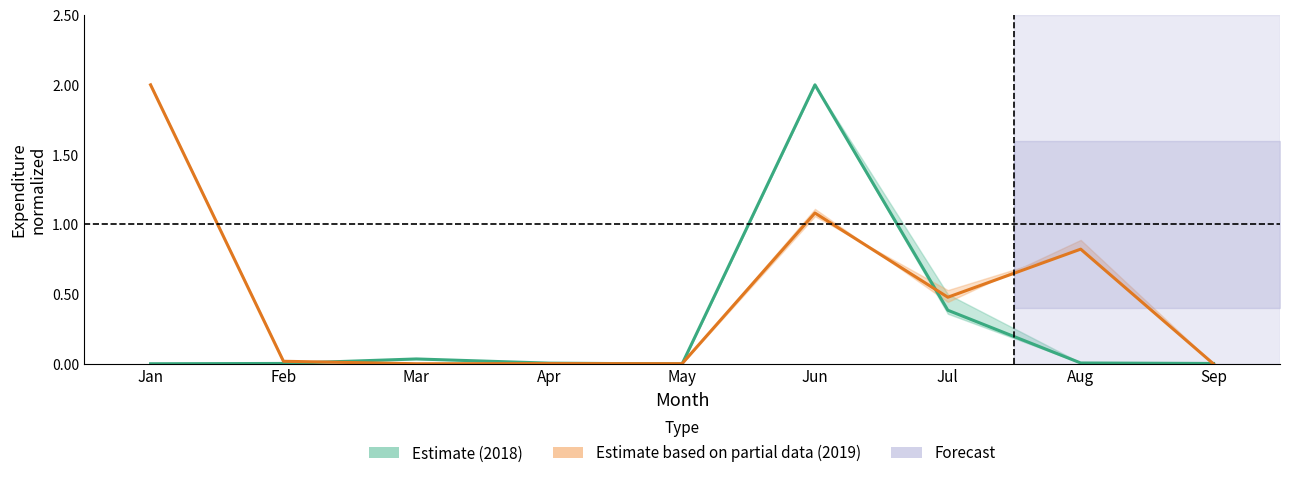

How many times do 2019 Estimate and 2018 Estimate cross each other?

5